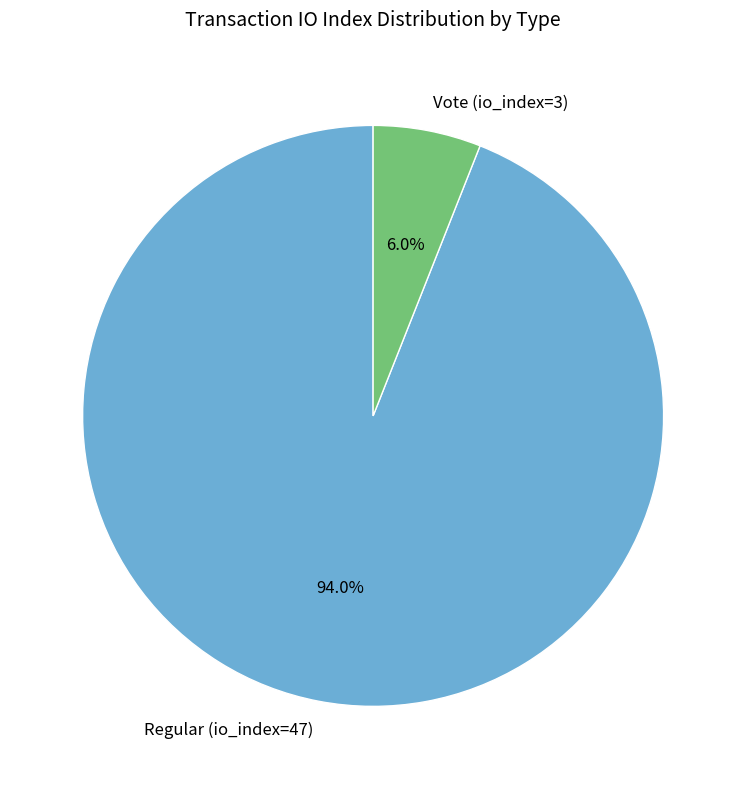

Does Regular (io_index=47) account for over 50% of the chart?

Yes